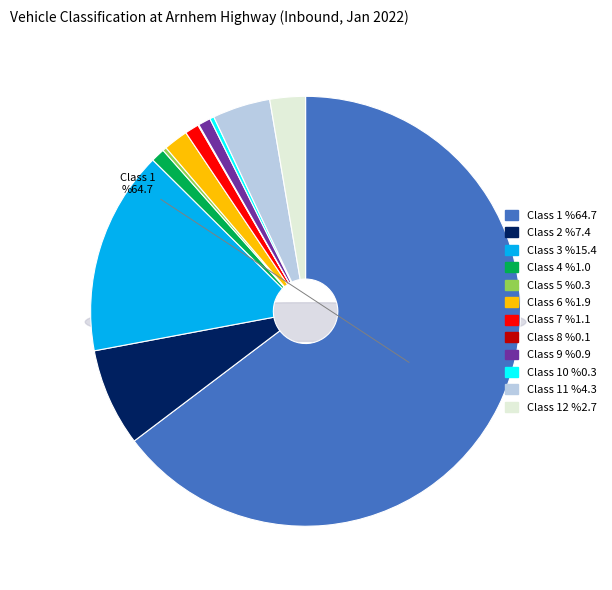

Which category has the biggest portion of the pie?

1